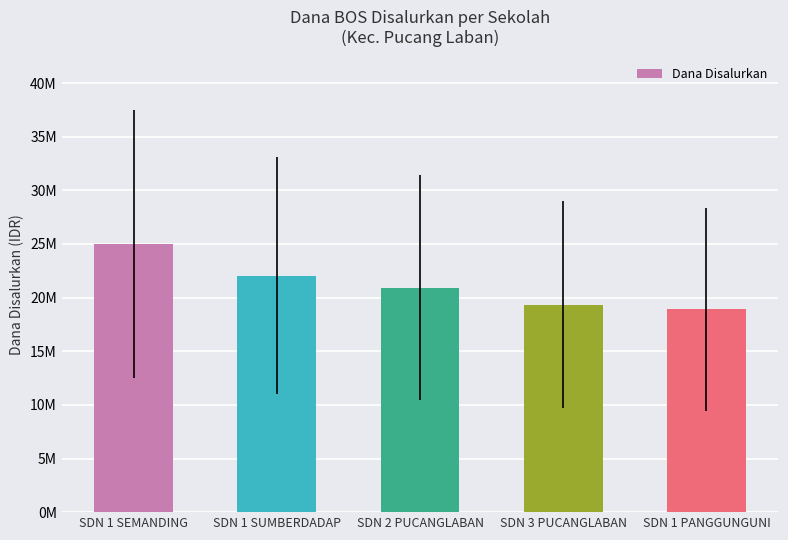

Are the bars horizontal?

No